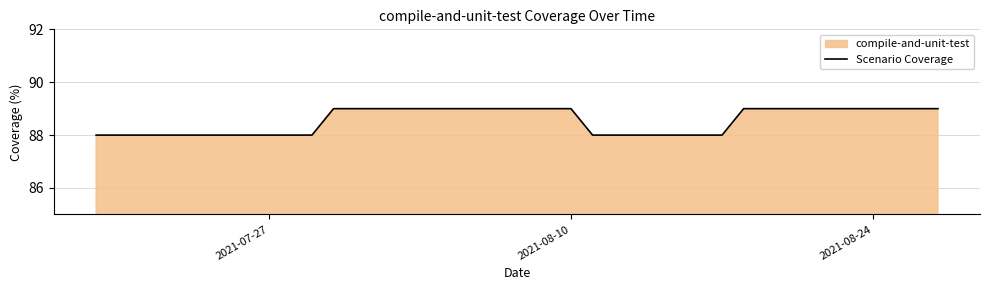

What is the smallest value displayed?

88